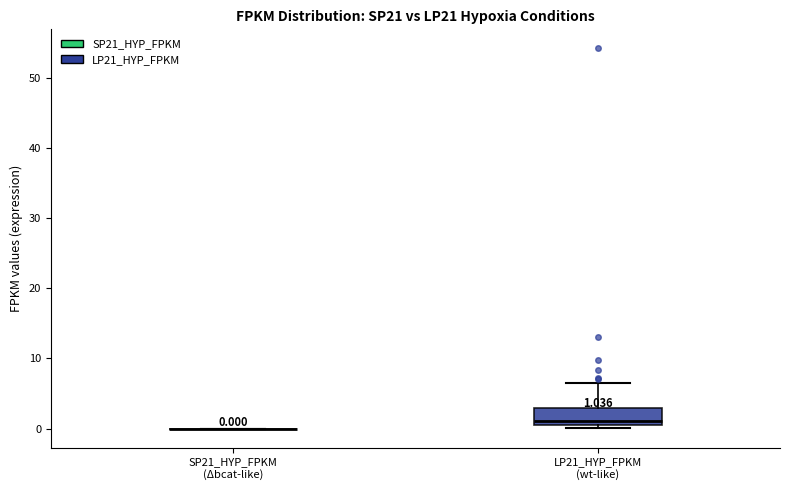

Which box is the tallest, from its lower edge to its upper edge?

LP21_HYP_FPKM (wt-like)